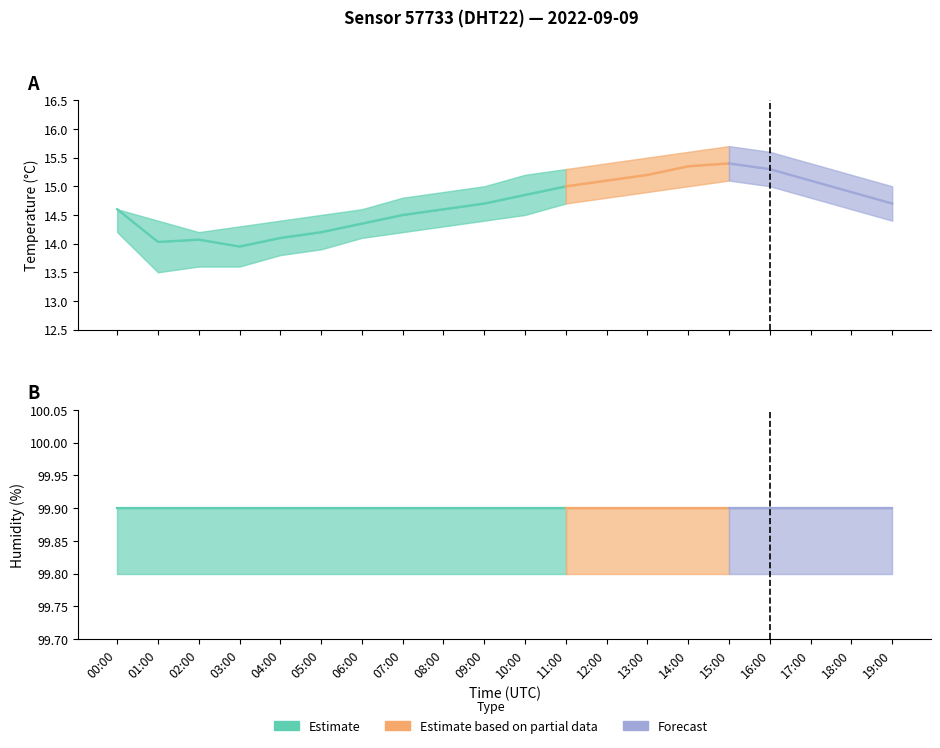

What is the smallest value displayed?

13.9